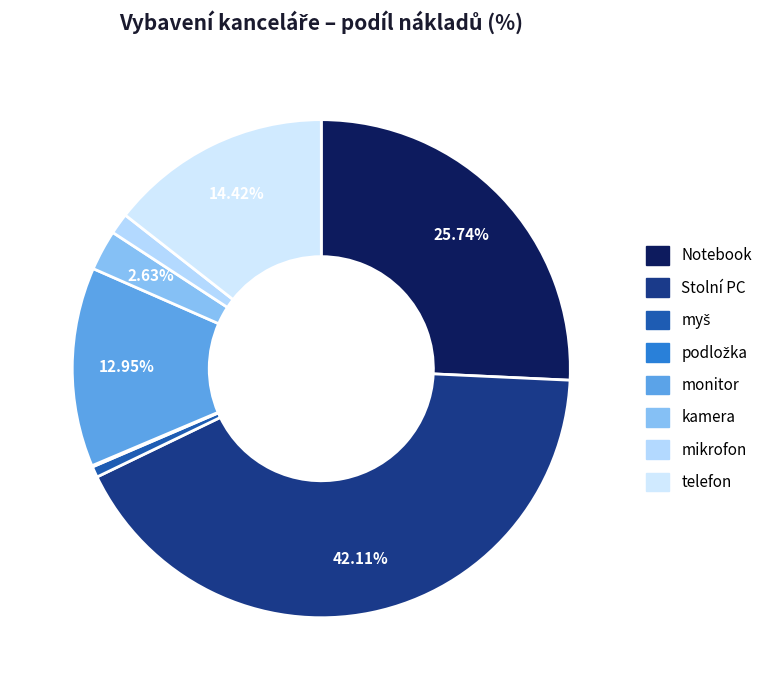

Is there a majority slice in this chart?

No